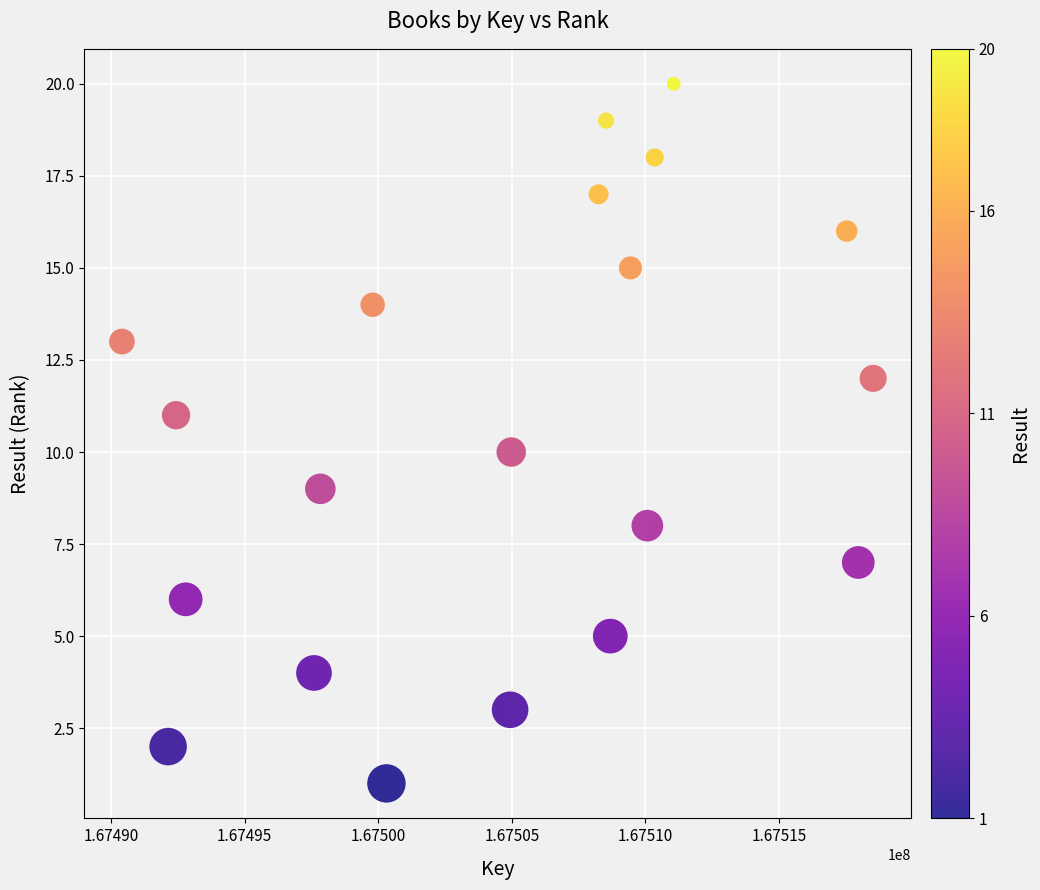

What is the range of X values (max minus min)?

28112